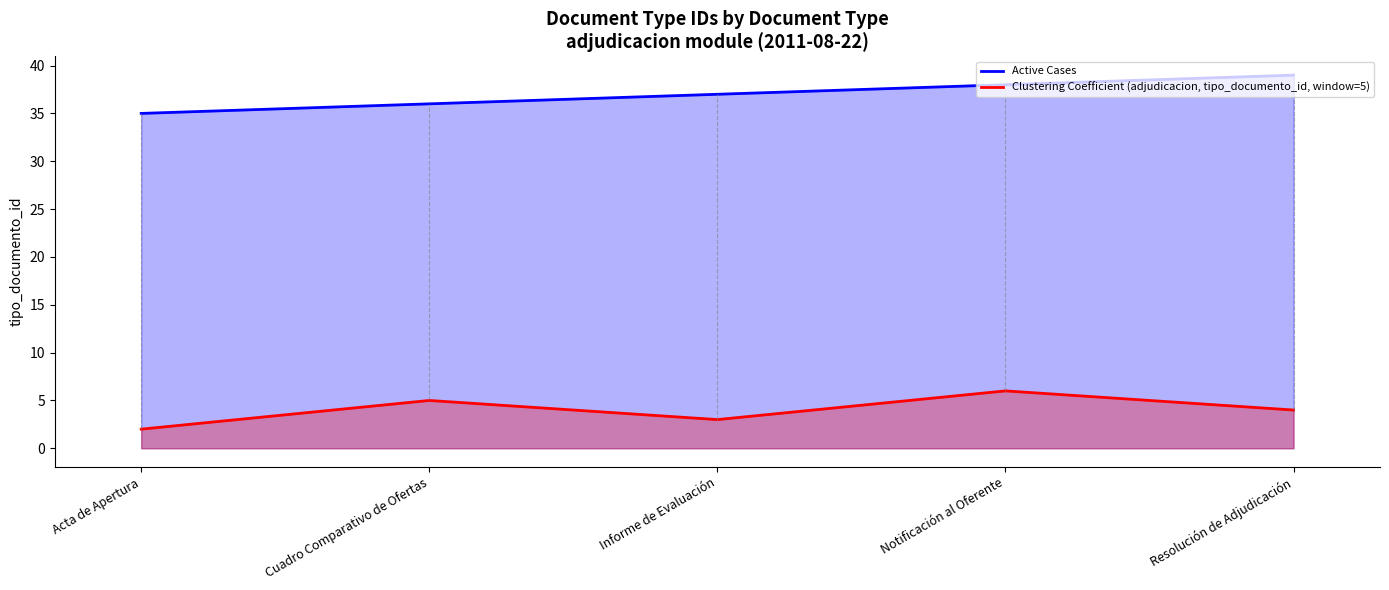

Is the value of Clustering Coefficient (adjudicacion, tipo_documento_id, window=5) at Cuadro Comparativo de Ofertas greater than the value of Active Cases at Informe de Evaluación?

No